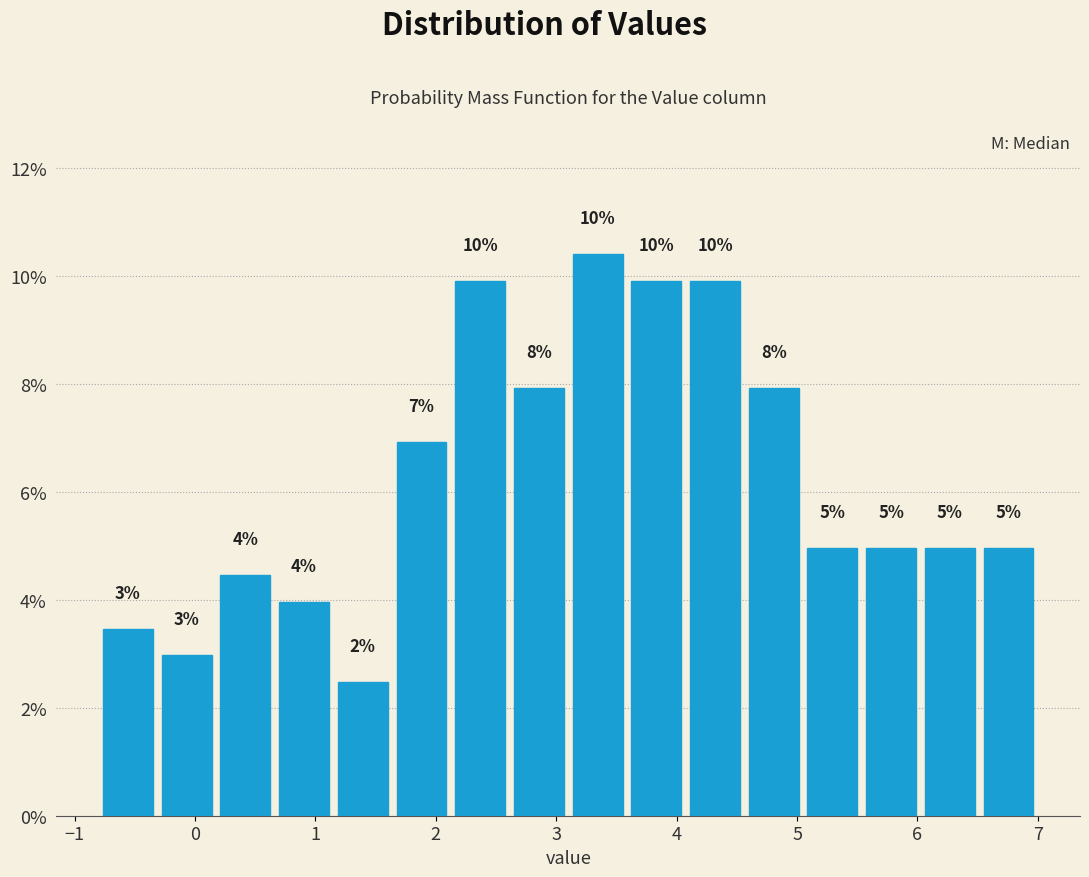

Which range on the x-axis has the tallest bar?

3.1 to 3.6